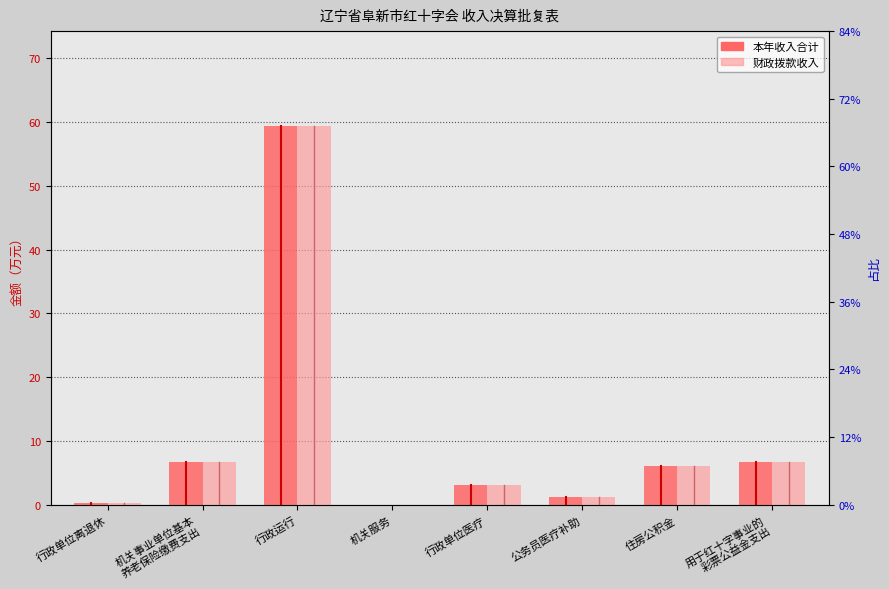

Are the bars horizontal?

No